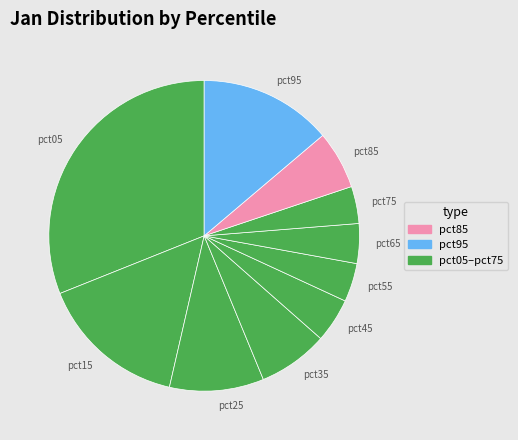

The pct25 slice represents 10% of the pie. True or false?

True